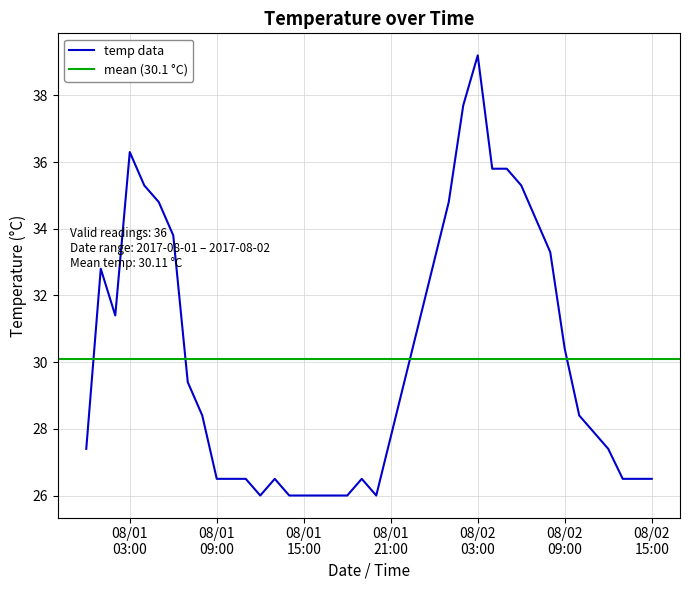

At which category does the chart reach its minimum across all series?

2017-08-01 12:00